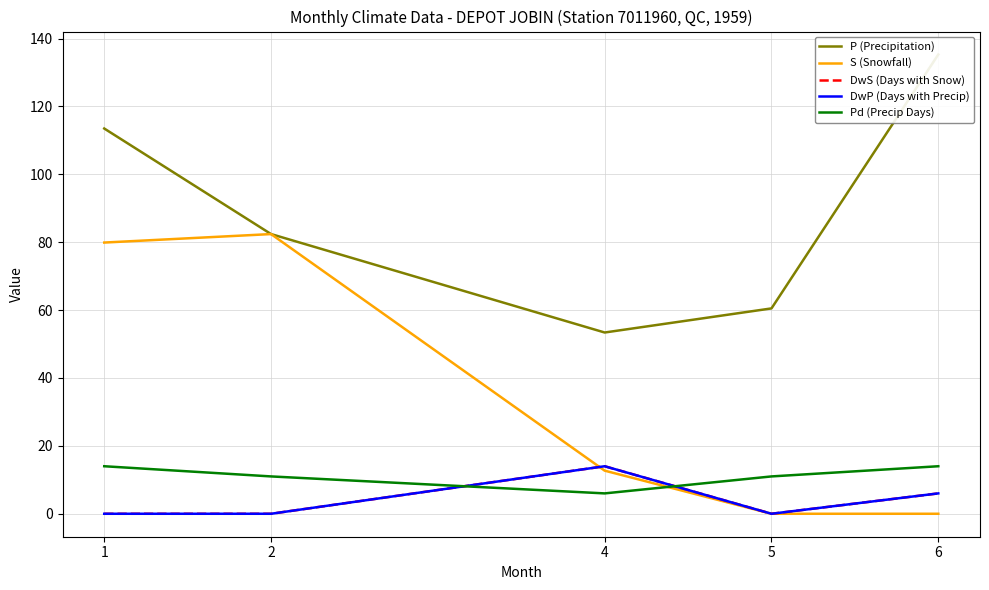

What is the difference between the maximum and second lowest values in the S (Snowfall) series?

82.4